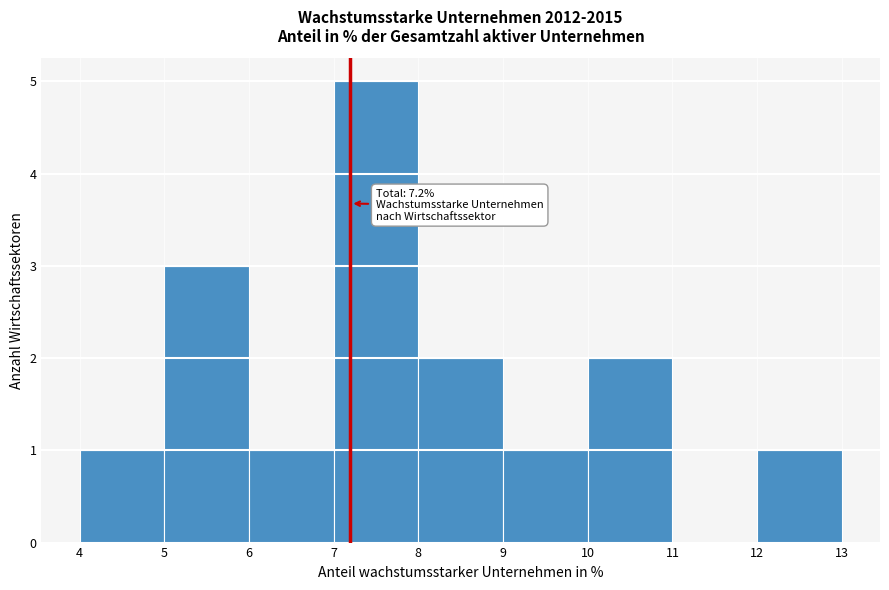

Over which range of the x-axis is the bar tallest?

7 to 8